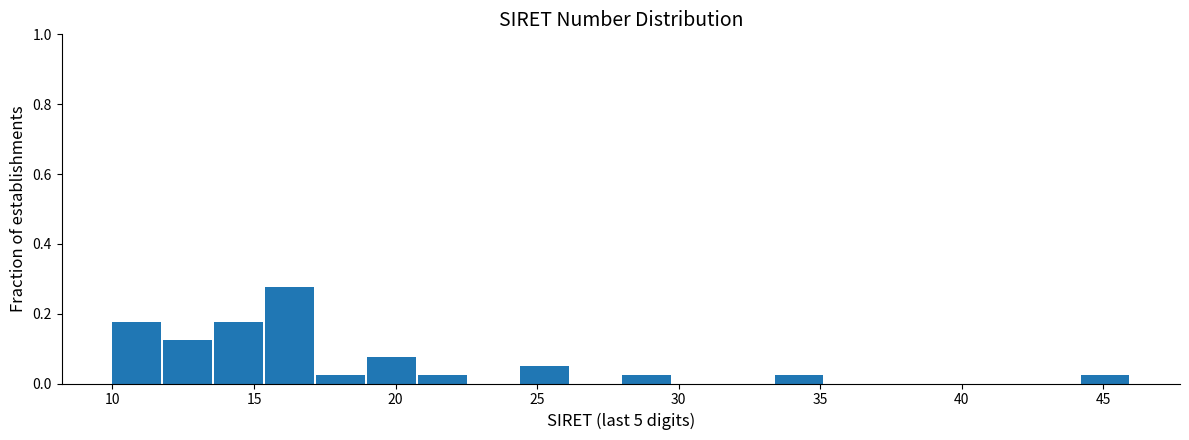

Read against the x-axis, roughly where is the centre of the tallest bar?

16.5